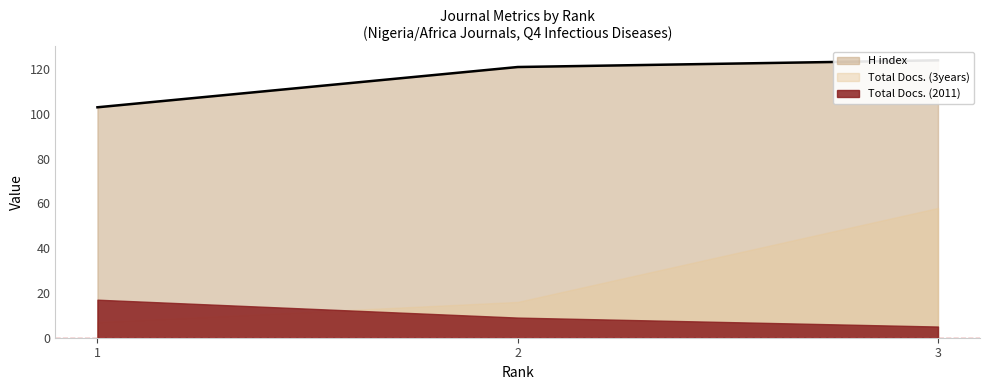

How many Total Docs. (3years) values are between 7 and 58?

3